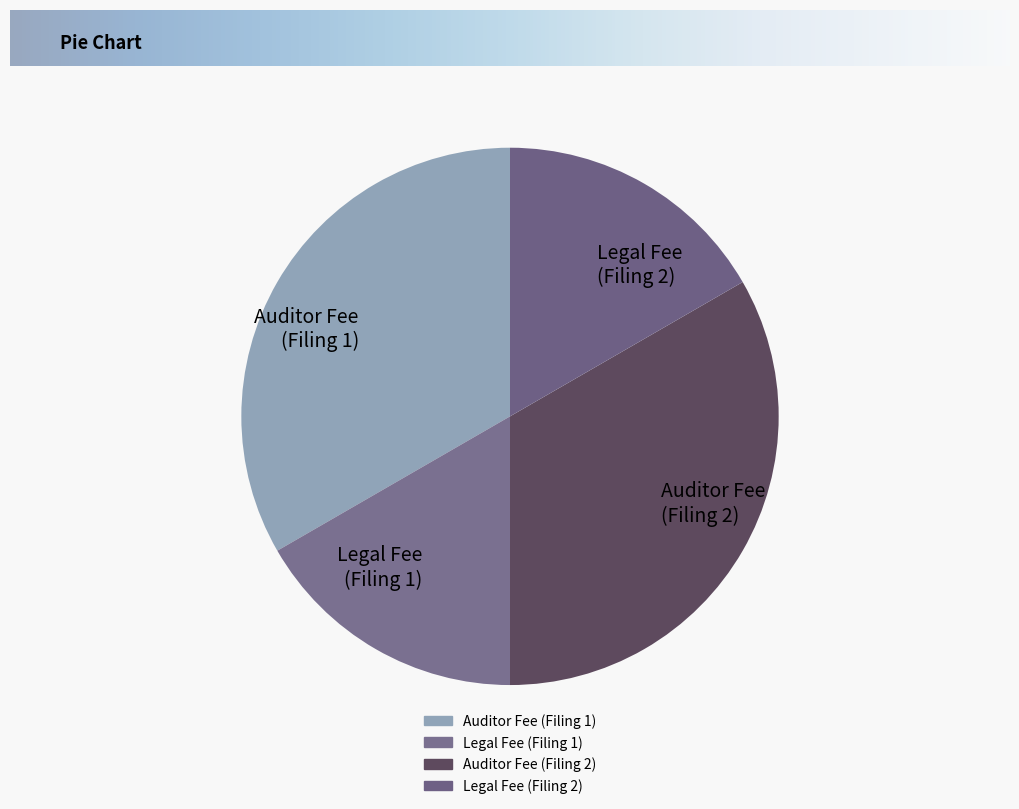

Does Legal Fee (Filing 2) account for over 50% of the chart?

No